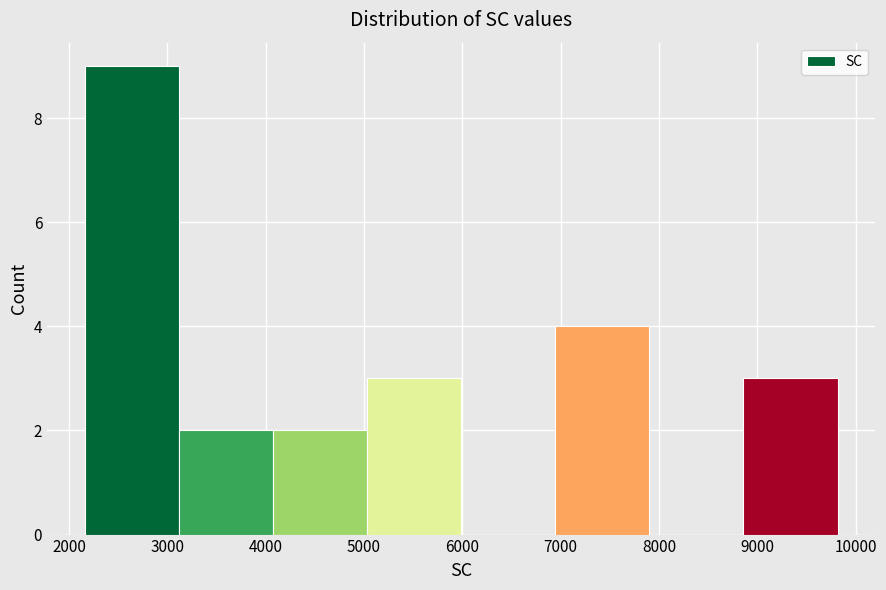

Over which range of the x-axis is the bar tallest?

2200 to 3100